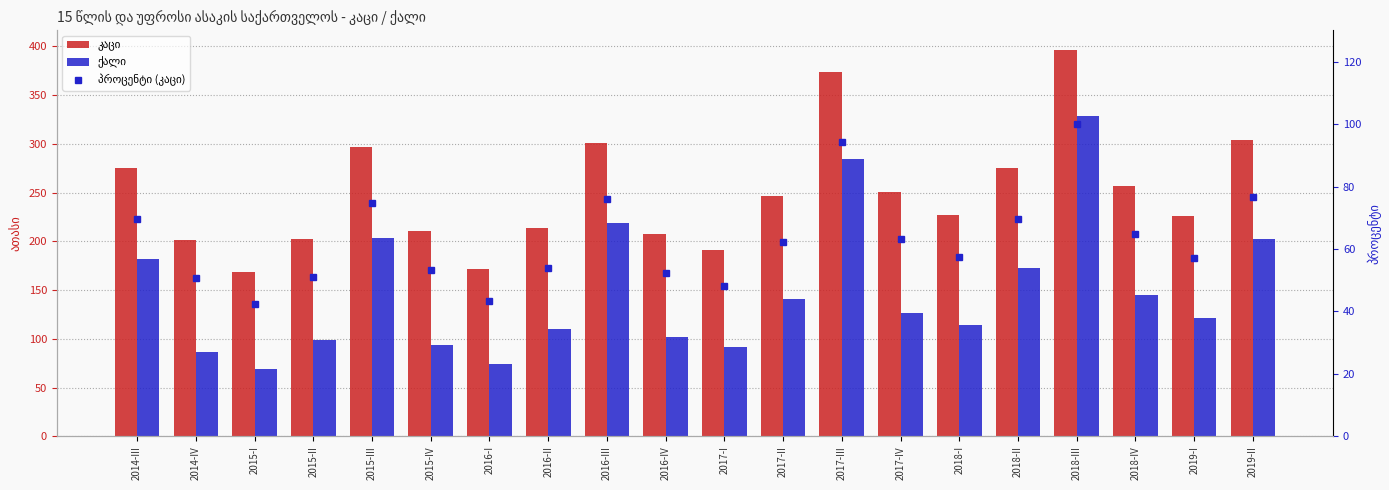

Reading right to left, transcribe all the data shown in this chart.

კაცი: 2019-II=304.0	2019-I=226.5	2018-IV=256.5	2018-III=396.7	2018-II=275.7	2018-I=227.4	2017-IV=250.9	2017-III=374.0	2017-II=247.0	2017-I=191.5	2016-IV=207.6	2016-III=301.2	2016-II=213.9	2016-I=172.0	2015-IV=210.7	2015-III=296.5	2015-II=202.6	2015-I=168.4	2014-IV=201.1	2014-III=275.5
ქალი: 2019-II=202.7	2019-I=121.1	2018-IV=145.4	2018-III=328.6	2018-II=172.8	2018-I=114.3	2017-IV=126.3	2017-III=284.4	2017-II=140.6	2017-I=91.4	2016-IV=101.7	2016-III=219.1	2016-II=110.5	2016-I=74.5	2015-IV=93.6	2015-III=203.1	2015-II=98.7	2015-I=69.6	2014-IV=87.0	2014-III=182.3
პროცენტი (კაცი): 2019-II=76.6	2019-I=57.1	2018-IV=64.7	2018-III=100.0	2018-II=69.5	2018-I=57.3	2017-IV=63.2	2017-III=94.3	2017-II=62.3	2017-I=48.3	2016-IV=52.3	2016-III=75.9	2016-II=53.9	2016-I=43.4	2015-IV=53.1	2015-III=74.7	2015-II=51.1	2015-I=42.5	2014-IV=50.7	2014-III=69.5